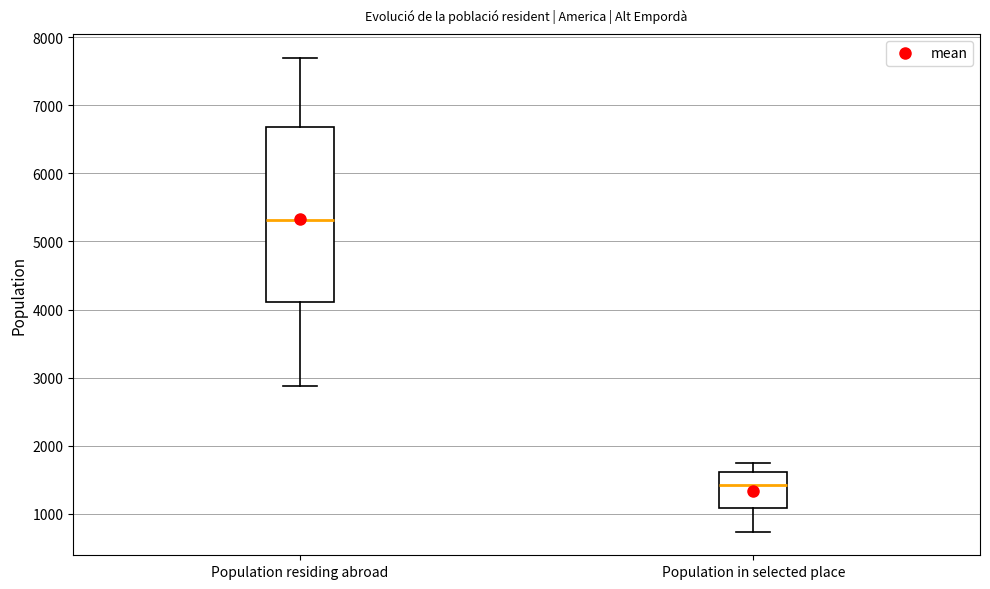

Reading left to right, transcribe this box plot: for each box, give where its median line is, the range the box spans, and where its two whiskers end, as read against the y-axis. The values are not printed on the chart, so give them approximately, as read against the axis.

Population residing abroad: median 5300, box 4100 to 6700, whiskers 2900 to 7700
Population in selected place: median 1400, box 1100 to 1600, whiskers 700 to 1700